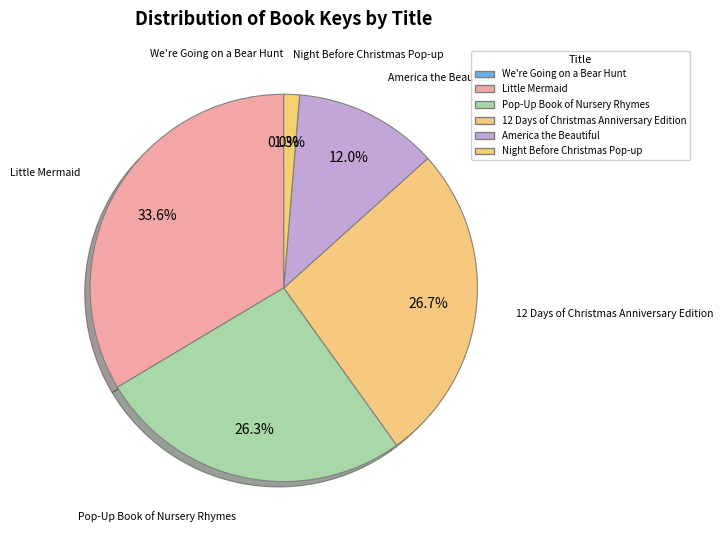

Combined, do Night Before Christmas Pop-up and America the Beautiful account for over 50%?

No